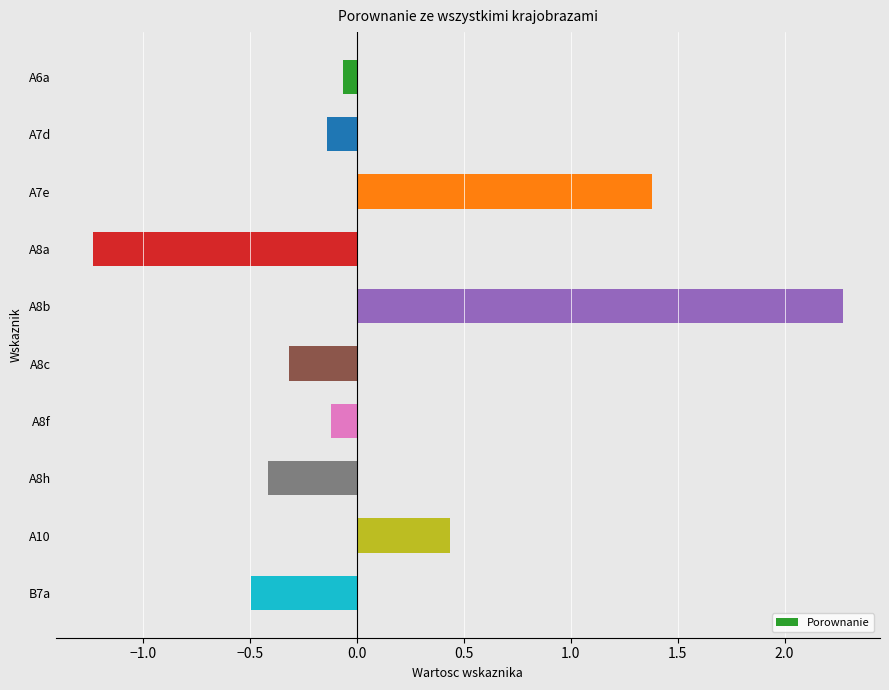

The chart shows a value of -0.1 at A8f. True or false?

True